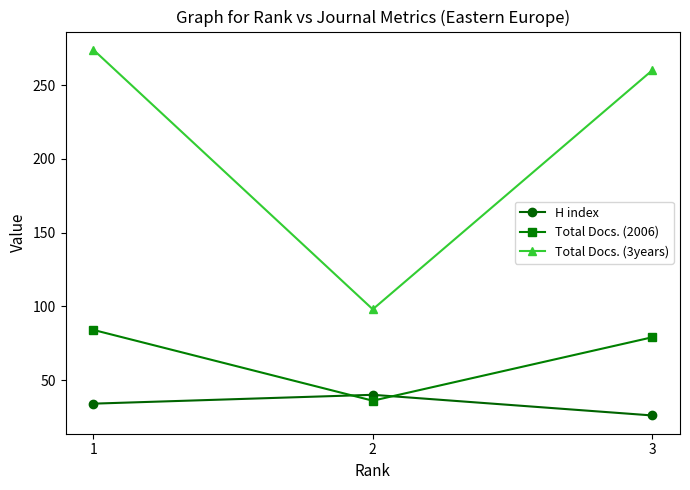

What is the spread (max minus min) of values at 2?

62